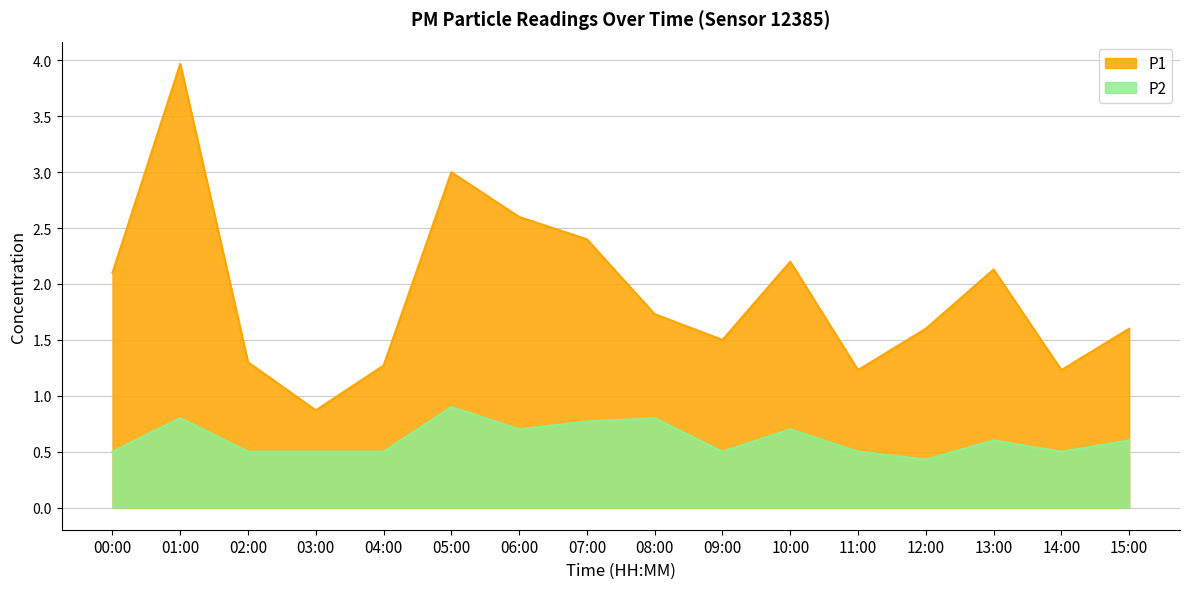

What is the difference between the maximum and minimum values in the P1 series?

3.1